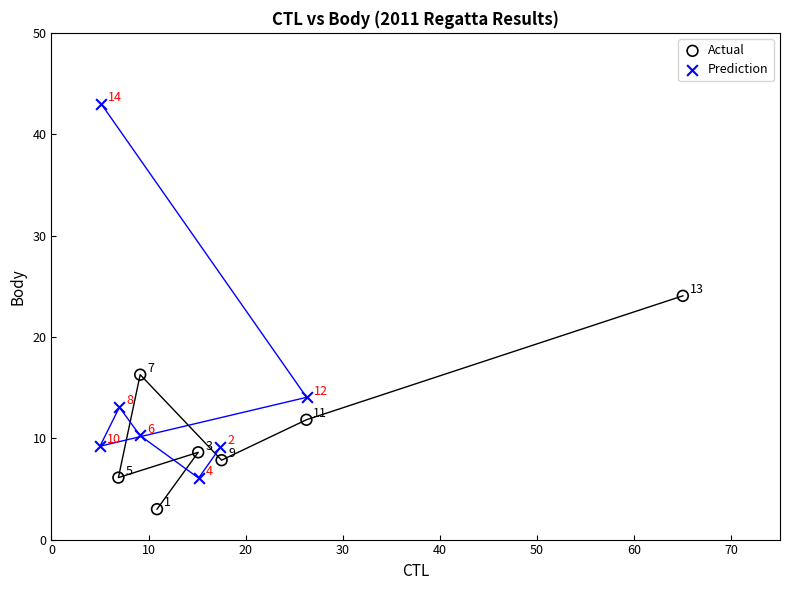

Which series contains the highest Y value?

Prediction